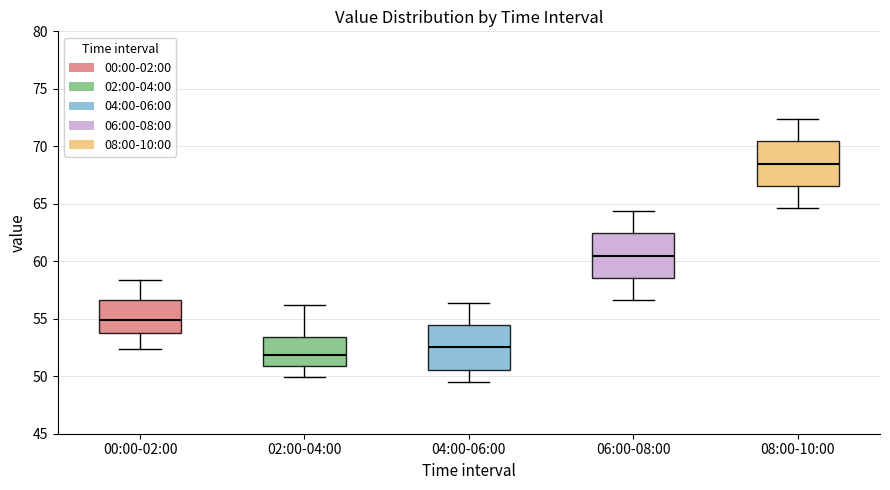

Which box's median line is the lowest?

02:00-04:00